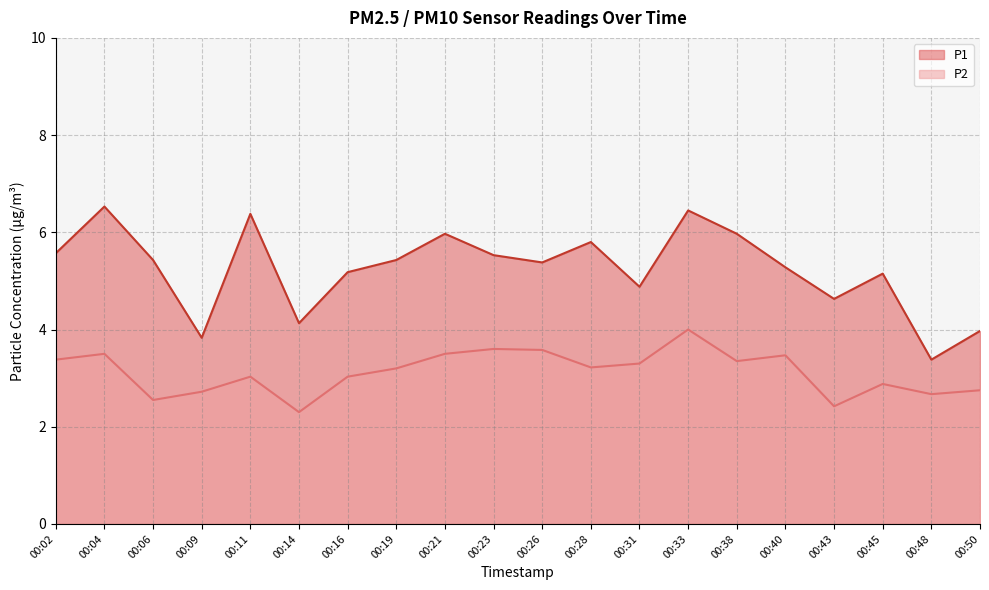

The P1 series shows 4.9 at 00:31. True or false?

True